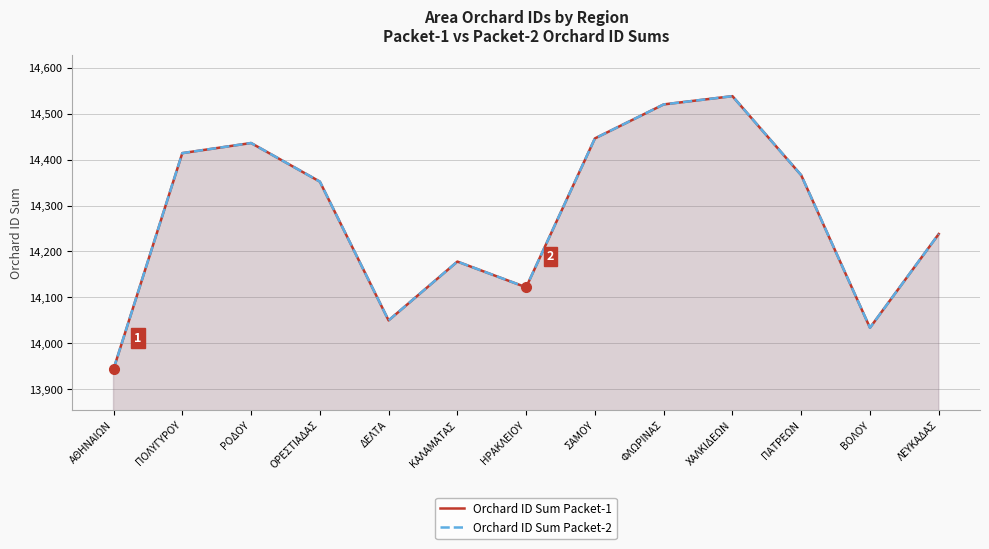

The value of Orchard ID Sum Packet-2 at ΠΑΤΡΕΩΝ is 3895. True or false?

False